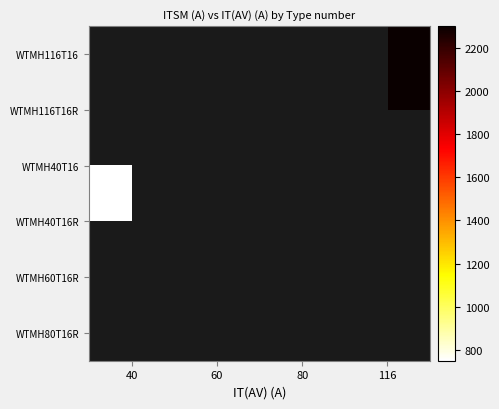

Is it true that WTMH116T16 equals 2300.0 at 116?

True